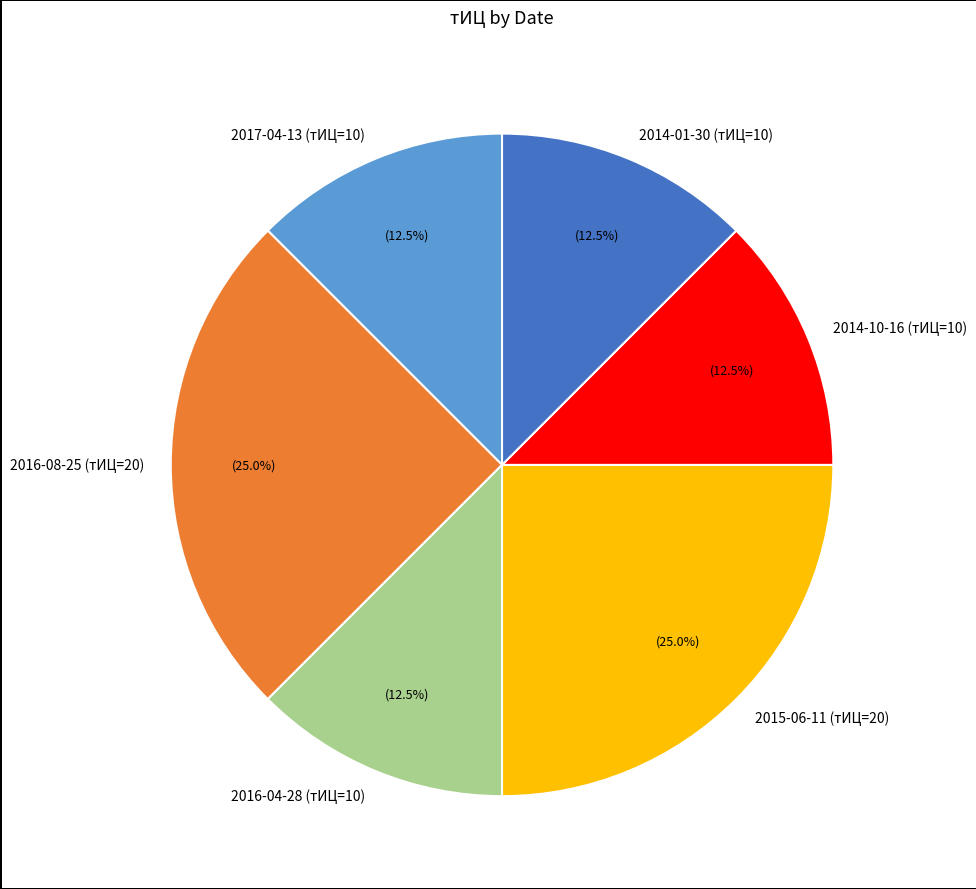

What is the ratio of the value at 2015-06-11 (тИЦ=20) to the value at 2016-04-28 (тИЦ=10)?

2.0